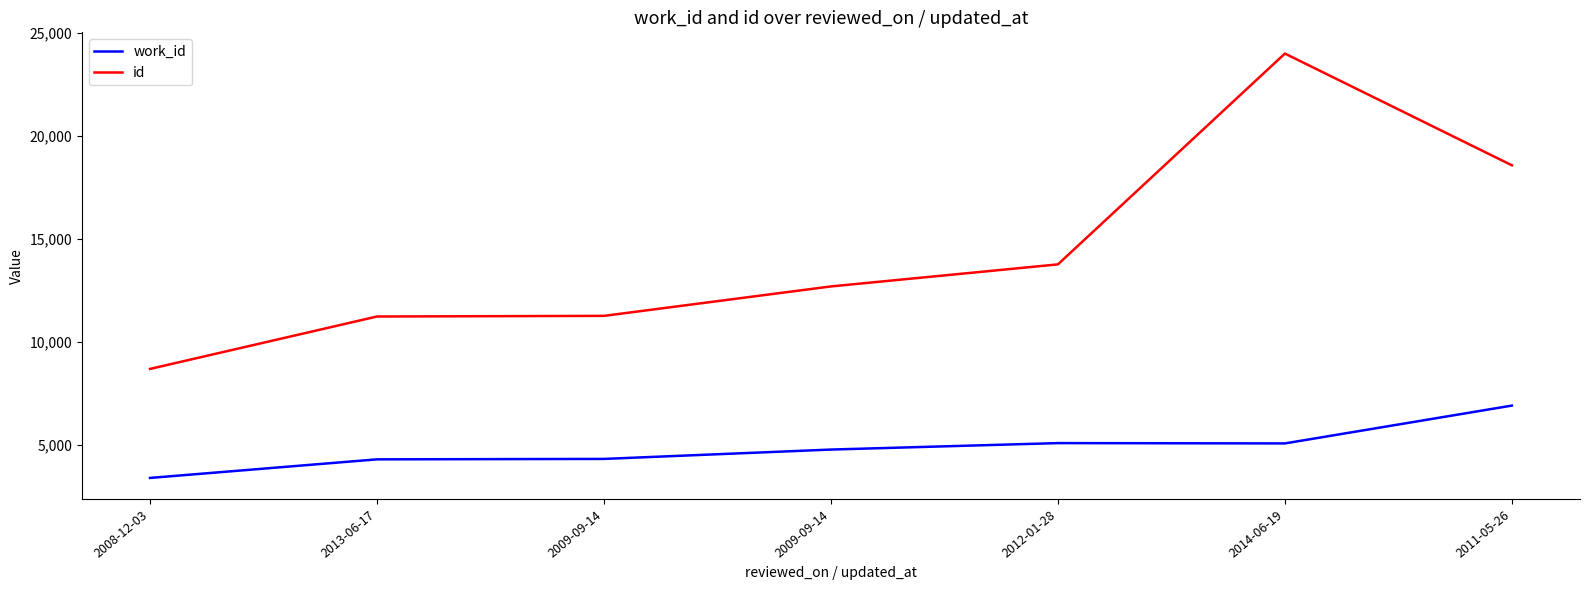

Is this an area chart (filled region under the line)?

No